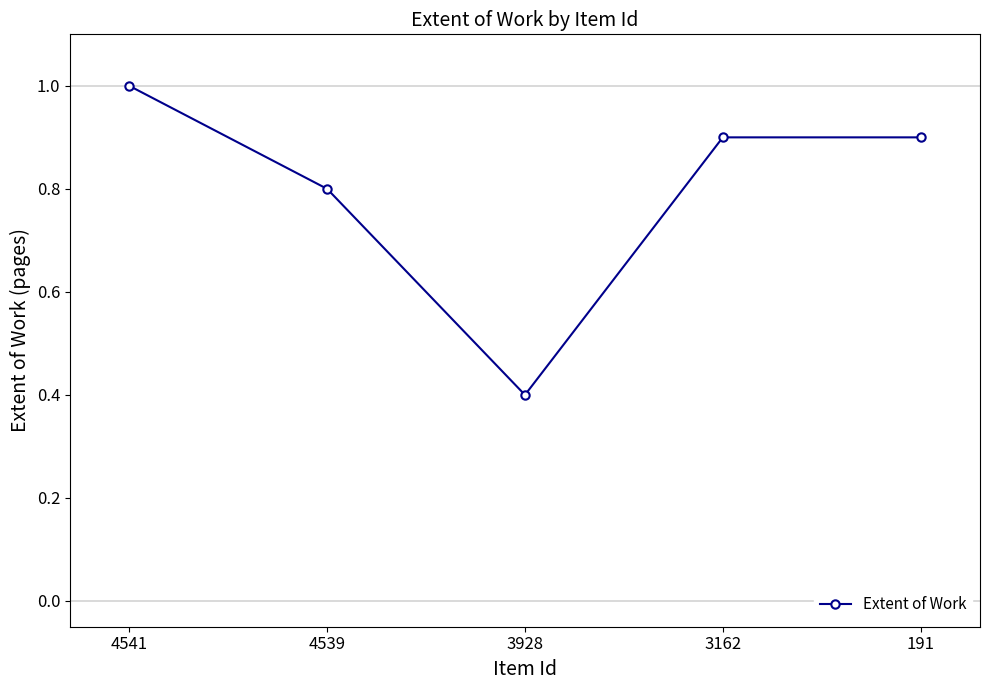

What is the difference between the values at 3928 and 4539?

0.4